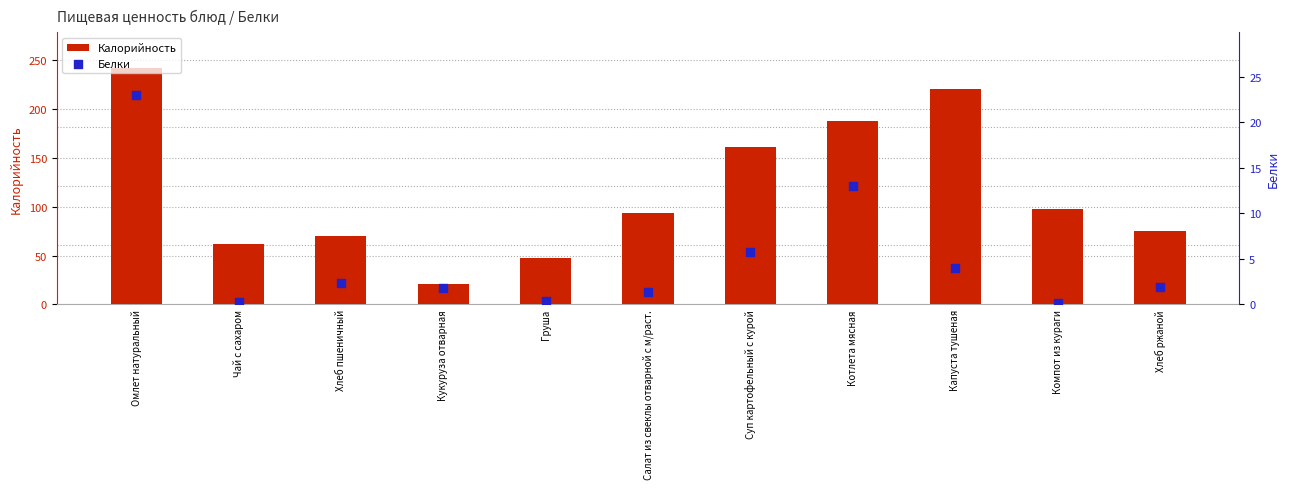

What are all the series names shown in the legend?

Калорийность, Белки